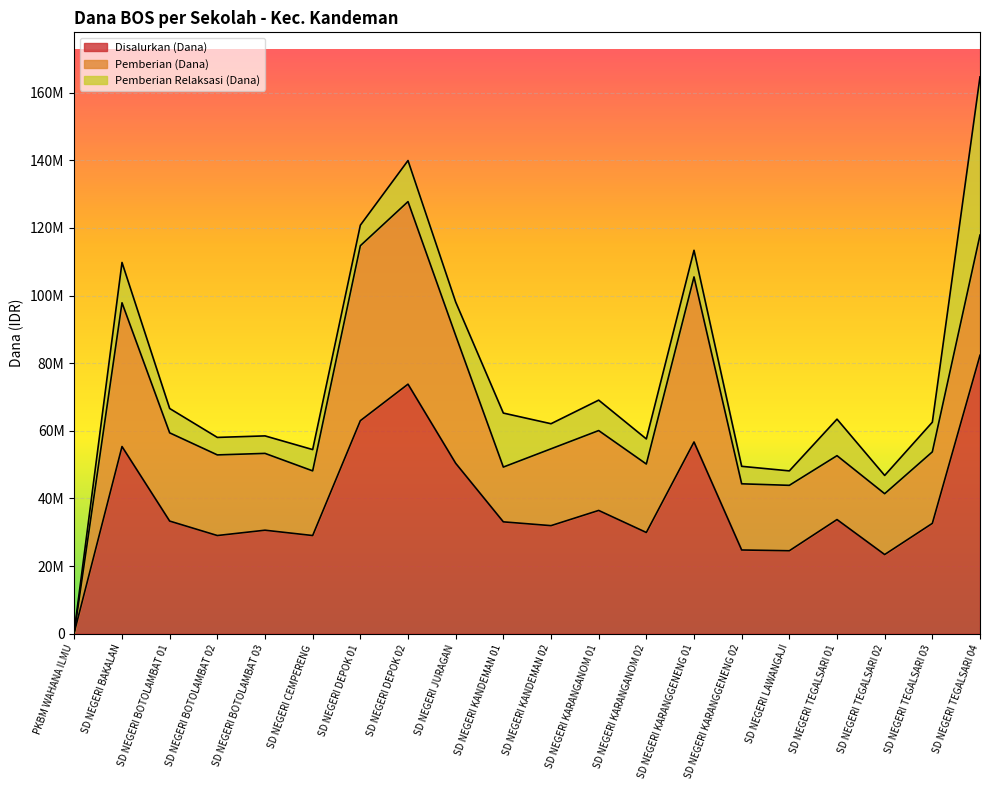

True or false: Pemberian Relaksasi (Dana) and Disalurkan (Dana) intersect in this chart.

False